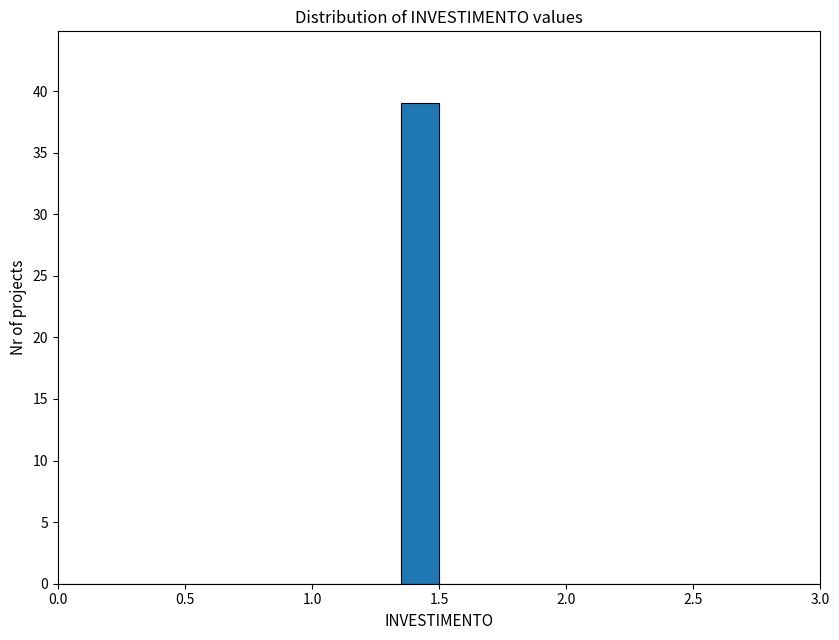

Read against the x-axis, roughly where is the centre of the tallest bar?

1.45